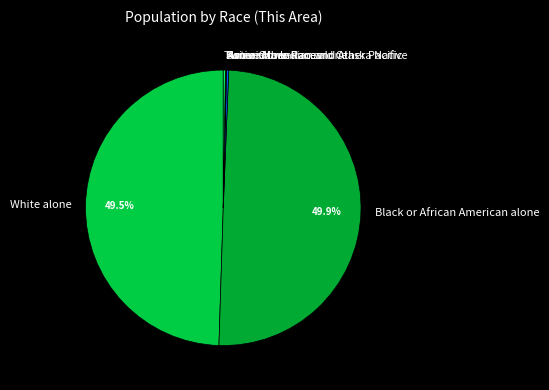

Does White alone represent more than half of the total?

No